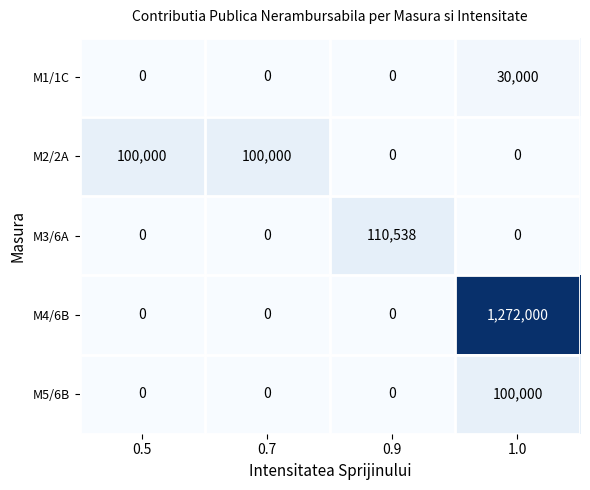

What is the spread (max minus min) of values at 0.7?

100000